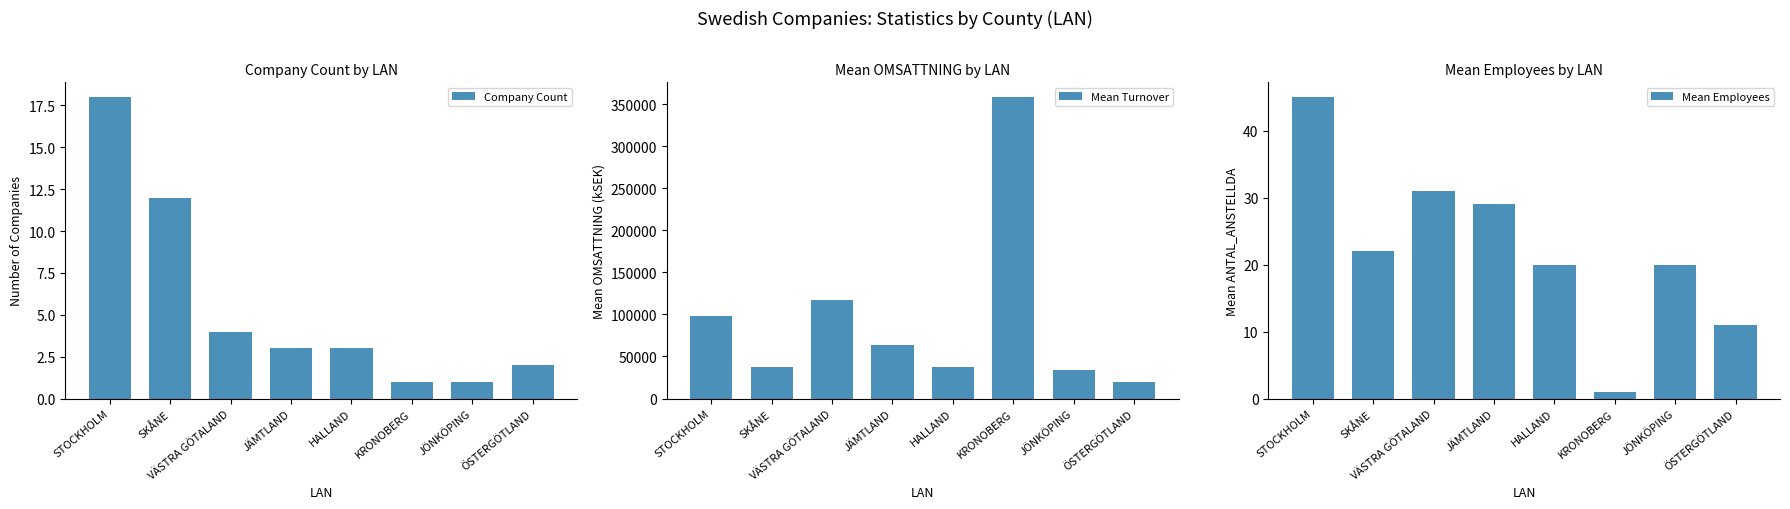

Reading left to right, extract all data points from this chart.

Company Count: 18	12	4	3	3	1	1	2
Mean Turnover: 97630	37573	116812	63880	37840	358379	33765	19282
Mean Employees: 45	22	31	29	20	1	20	11